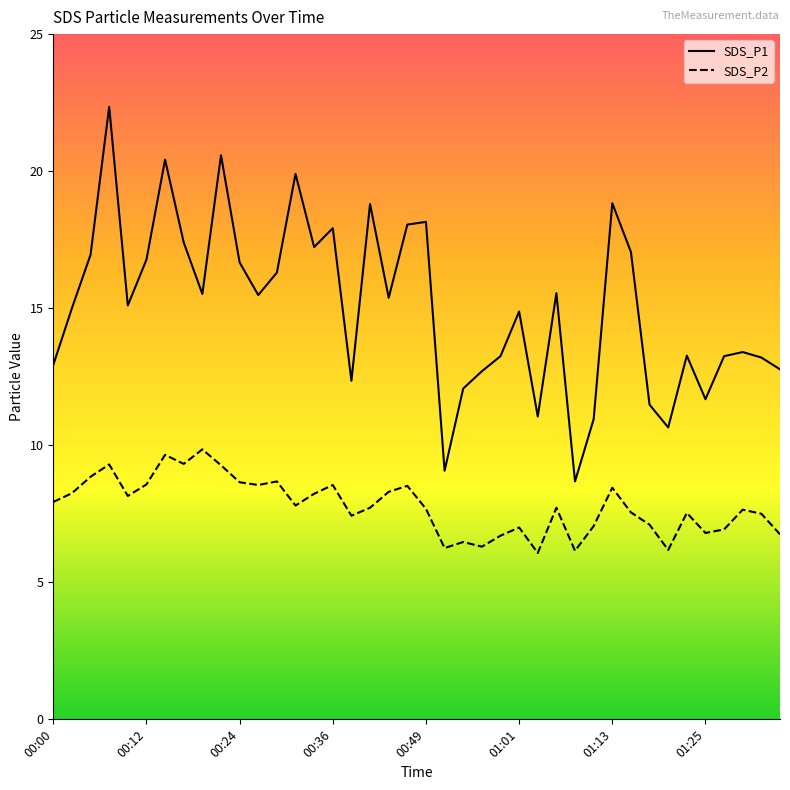

Which series has the widest spread of values?

SDS_P1